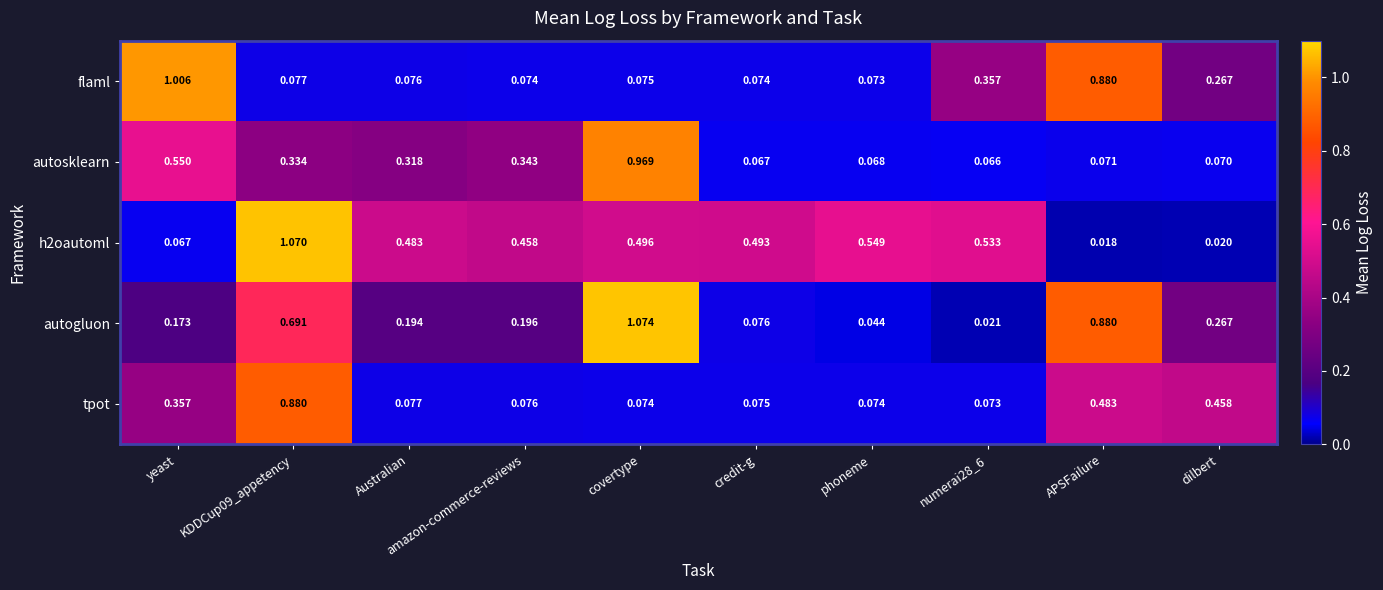

At which category is the sum across all series the highest?

KDDCup09_appetency